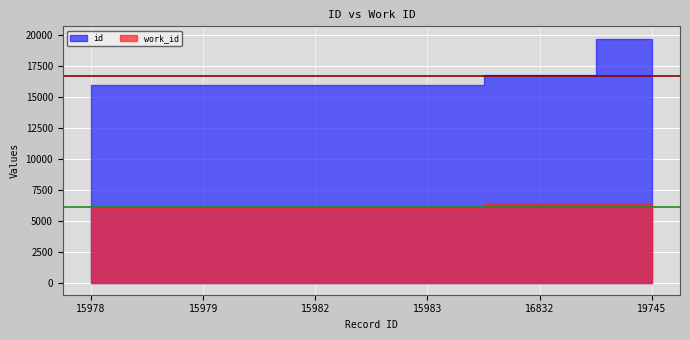

What is the minimum value for work_id?

6014